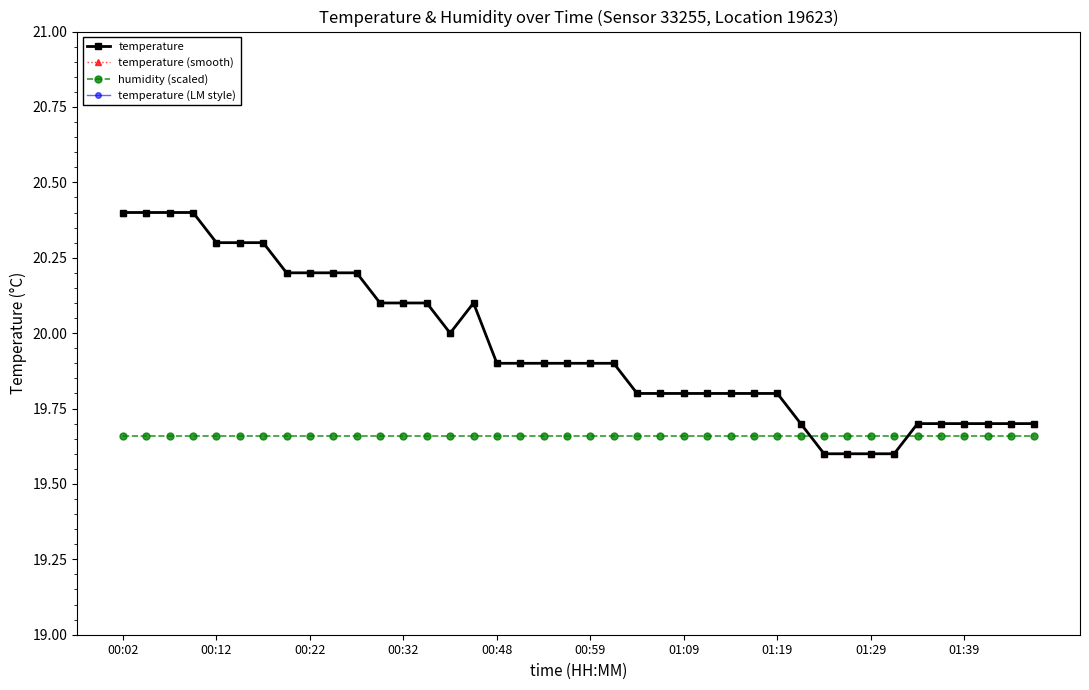

Count the temperature (smooth) values in the range 19 to 20.

25